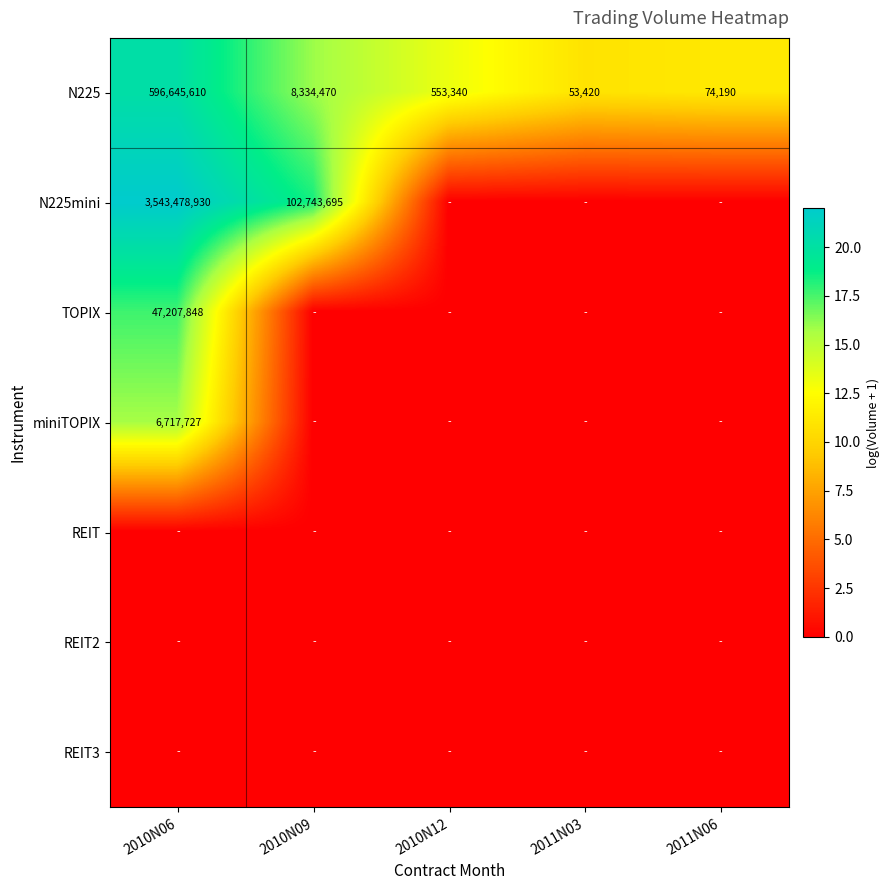

What is the spread (max minus min) of values at 2011N06?

11.2